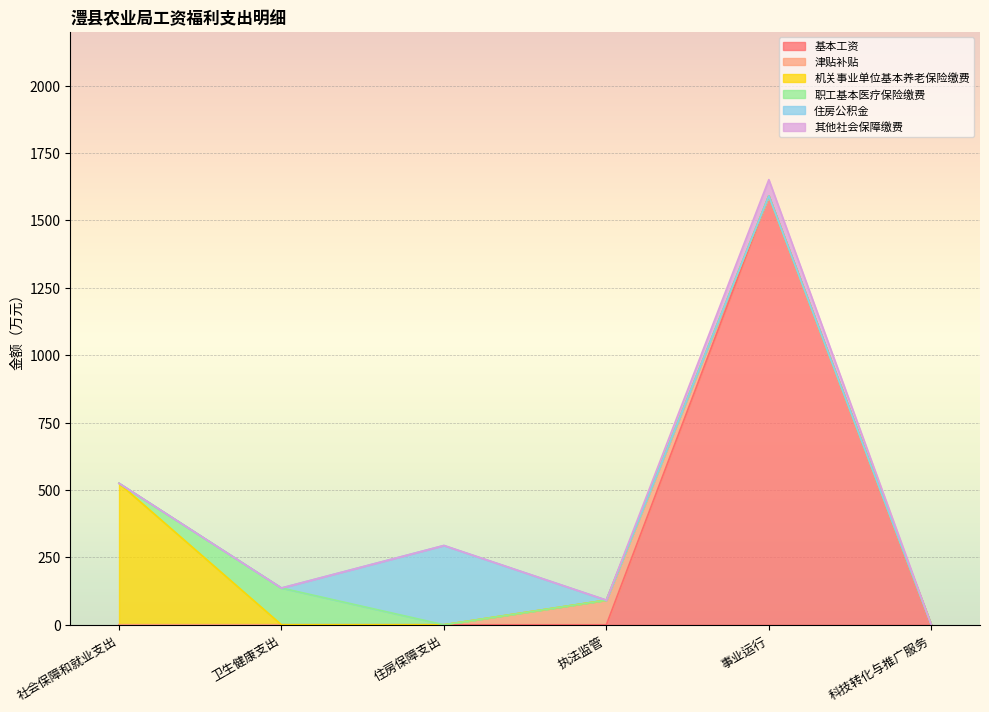

True or false: 津贴补贴 and 住房公积金 cross at least once.

True